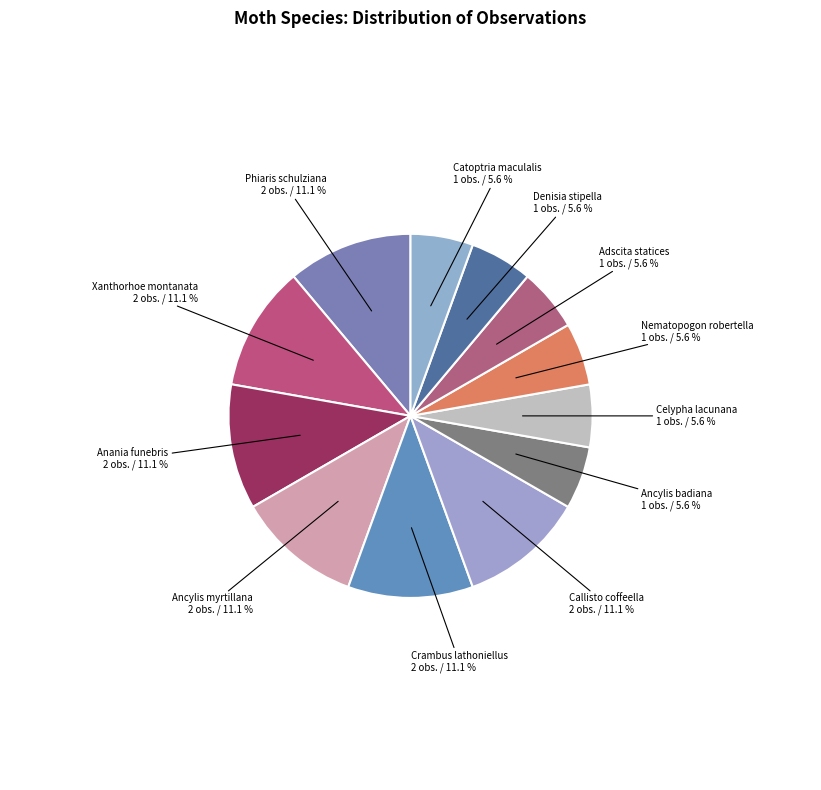

To the nearest percent, what percentage of the pie is Celypha lacunana?

6%